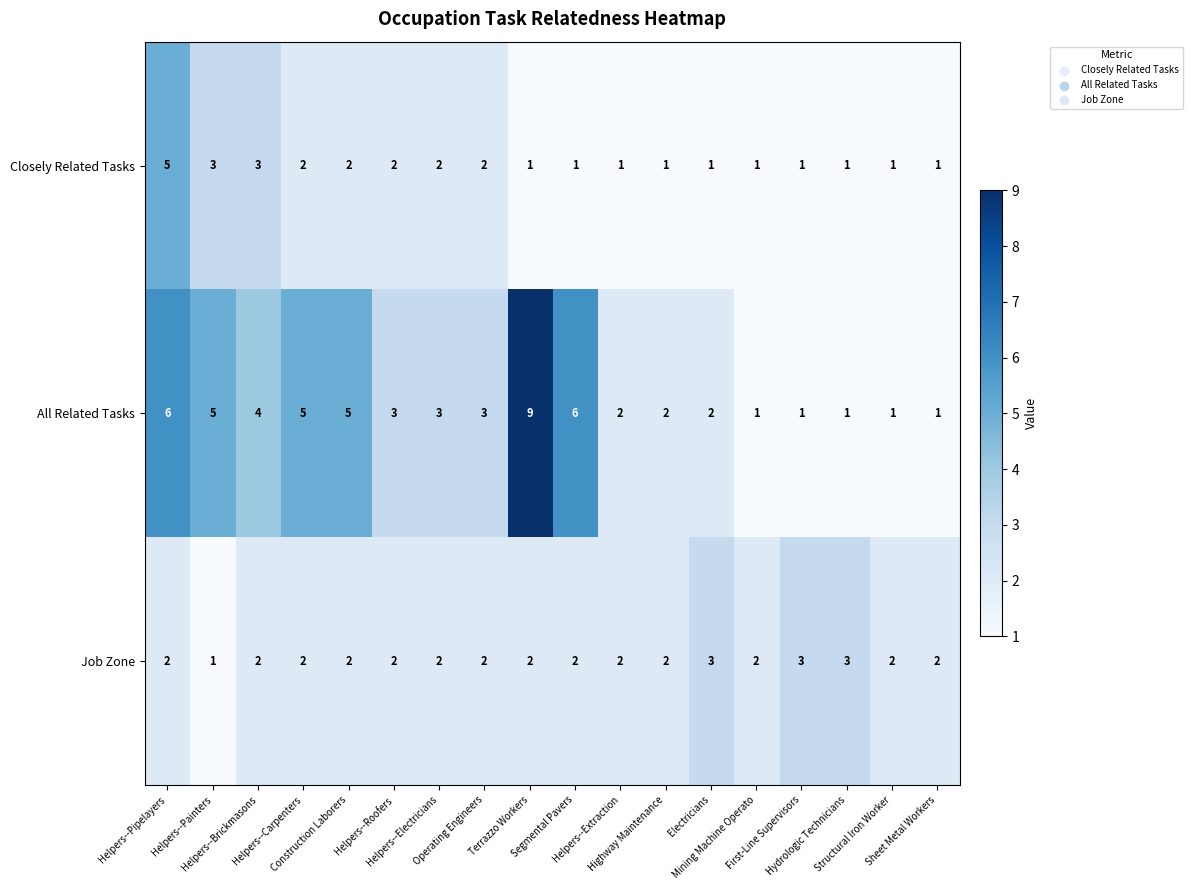

What is the difference between the highest and lowest values at First-Line Supervisors?

2